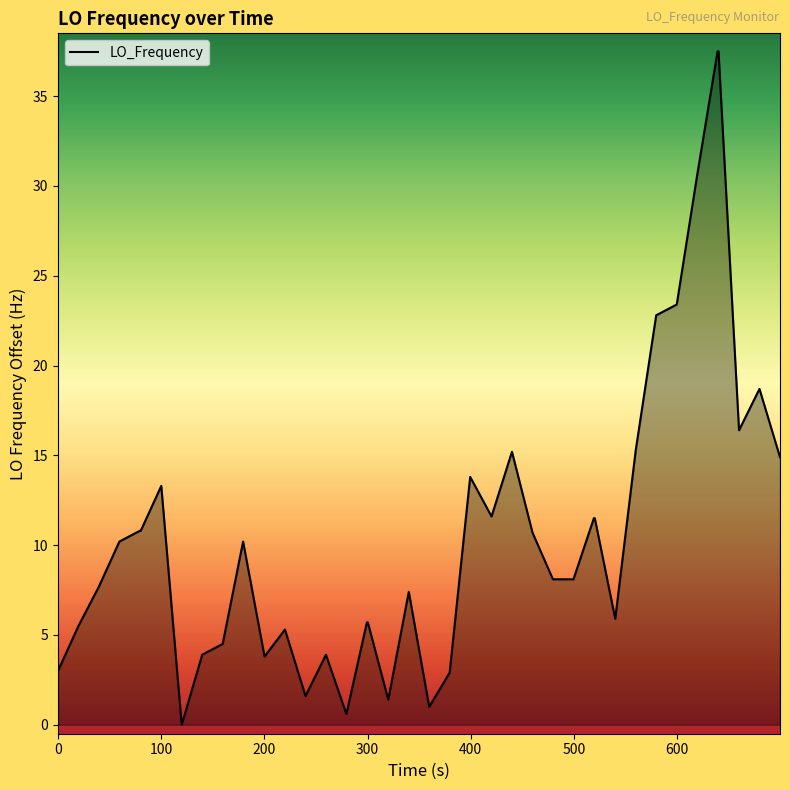

What is the difference between the maximum and second lowest values?

36.9